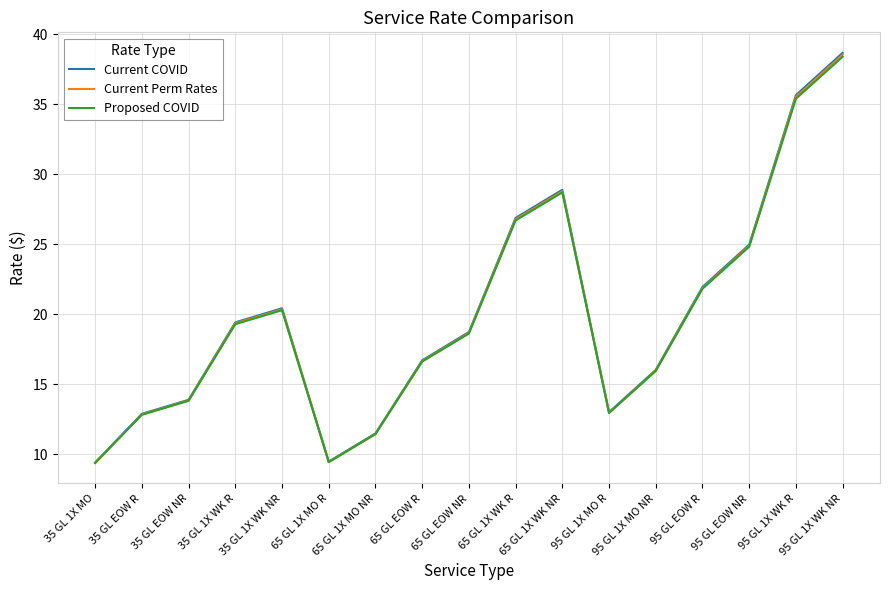

What is the difference between the Current COVID values at 35 GL 1X WK R and 65 GL 1X WK R?

7.5